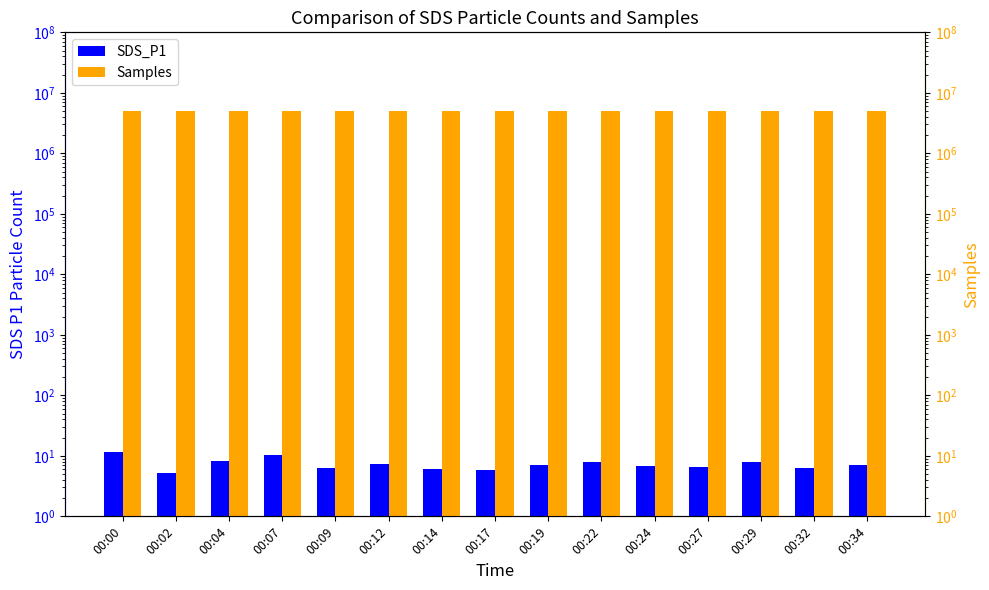

Which category has the highest value in the Samples series?

00:34